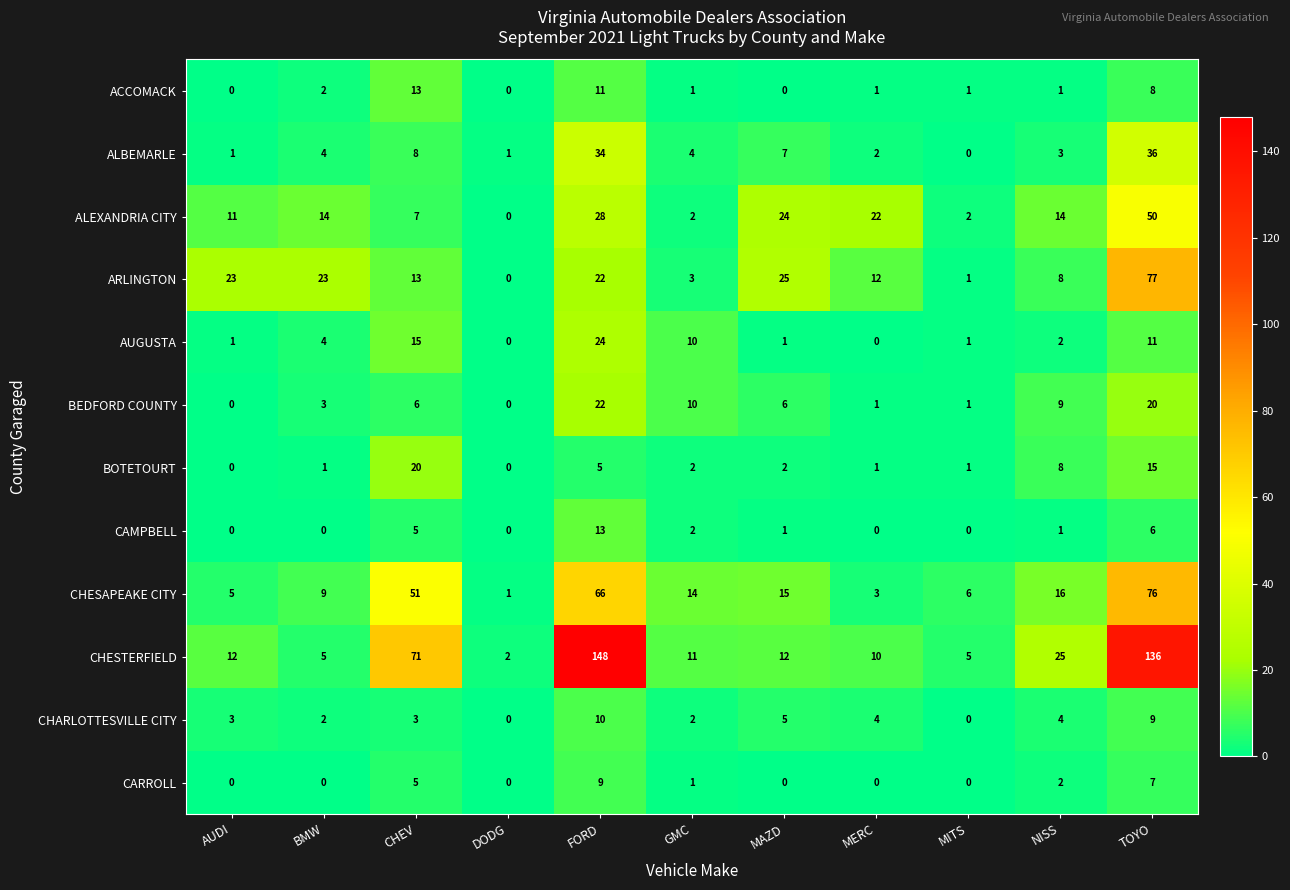

How many data points in CAMPBELL are less than 1?

5